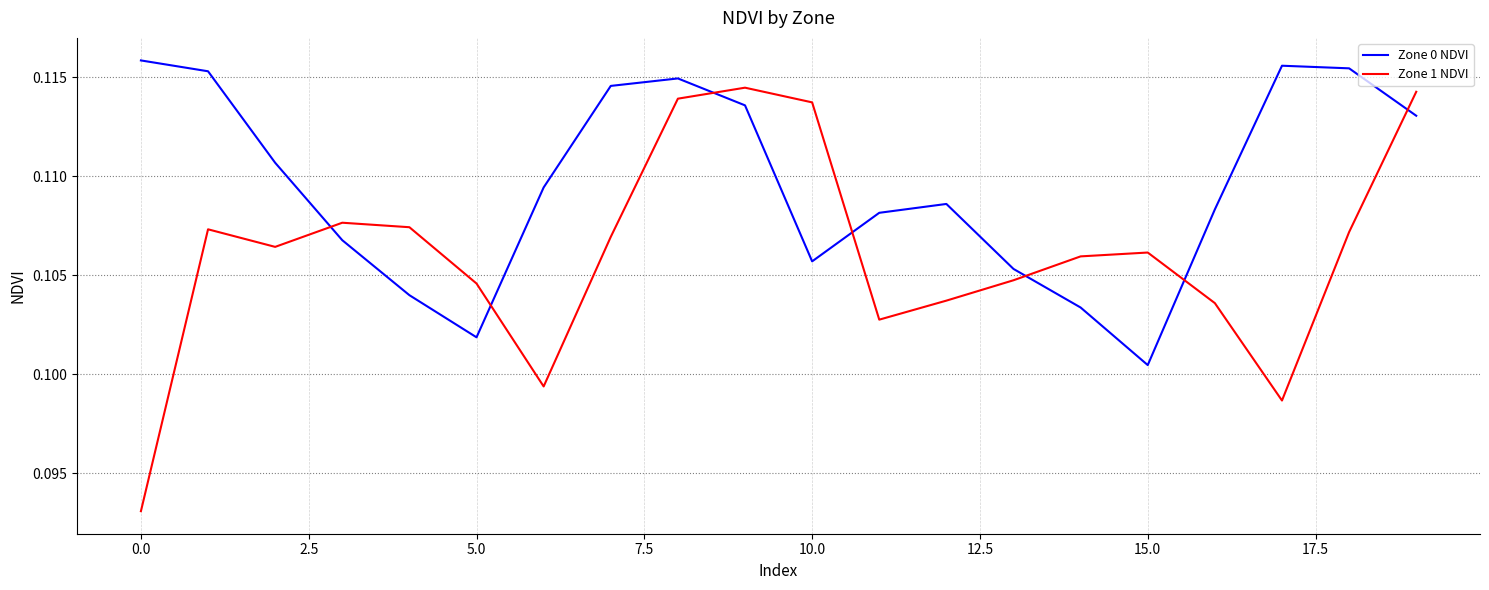

What are all the series names shown in the legend?

Zone 0 NDVI, Zone 1 NDVI